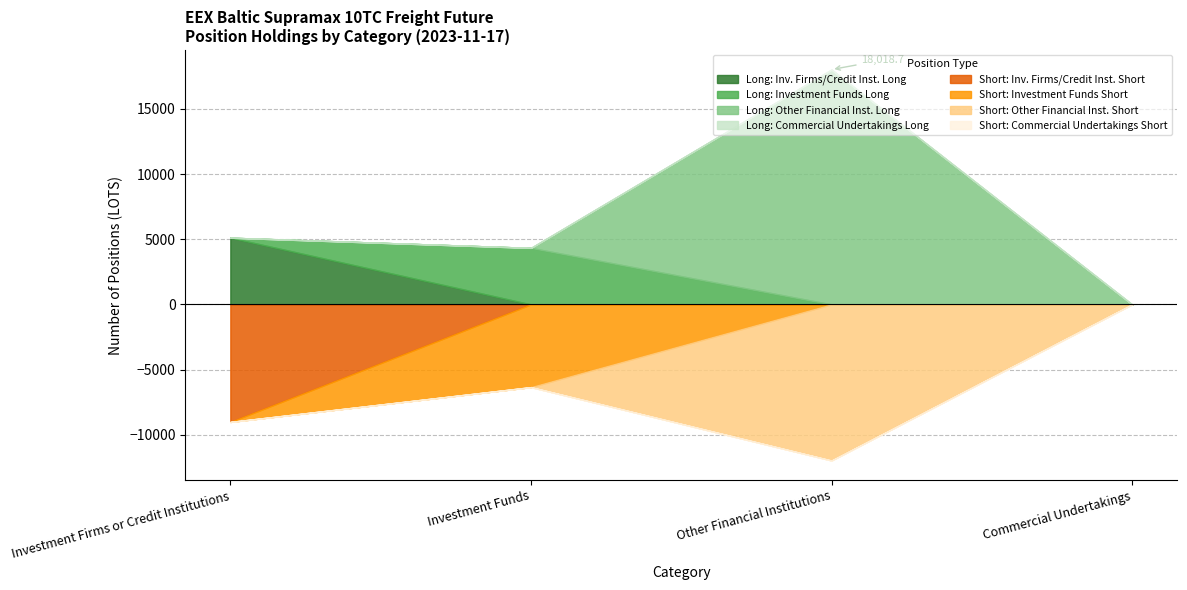

True or false: Inv. Firms/Credit Inst. Long has a value of 2374.5 at Investment Firms or Credit Institutions.

False